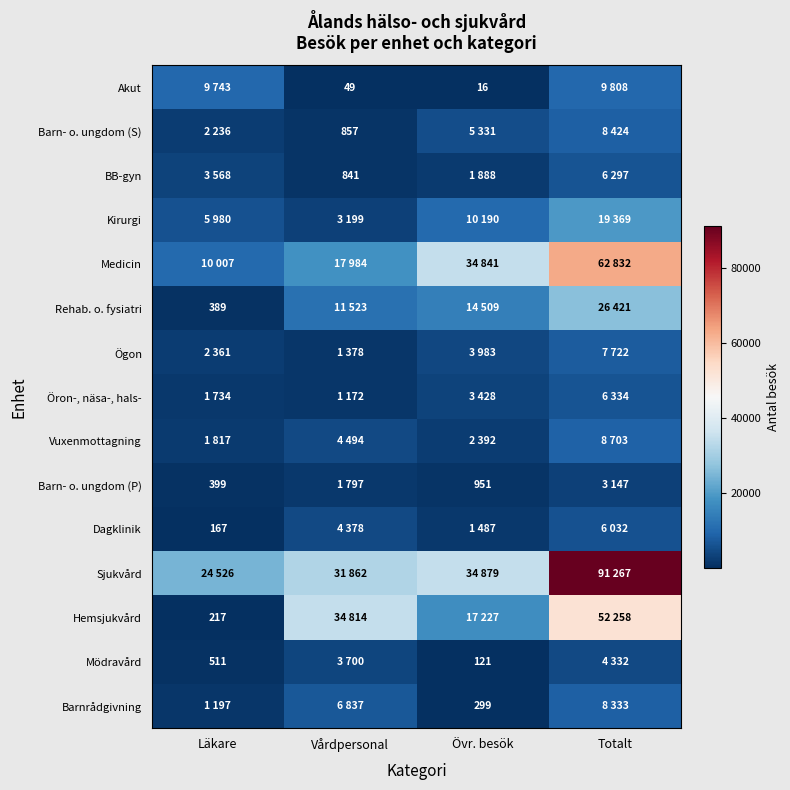

The value of Dagklinik at Läkare is 35. True or false?

False